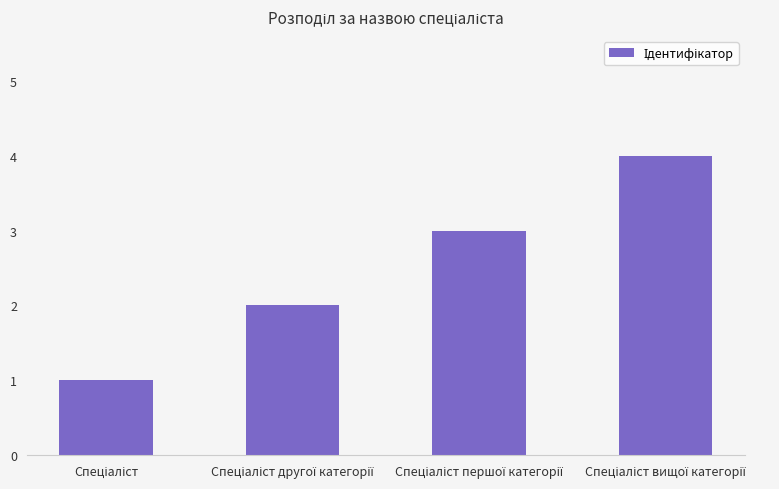

What is the maximum value shown in the chart?

4